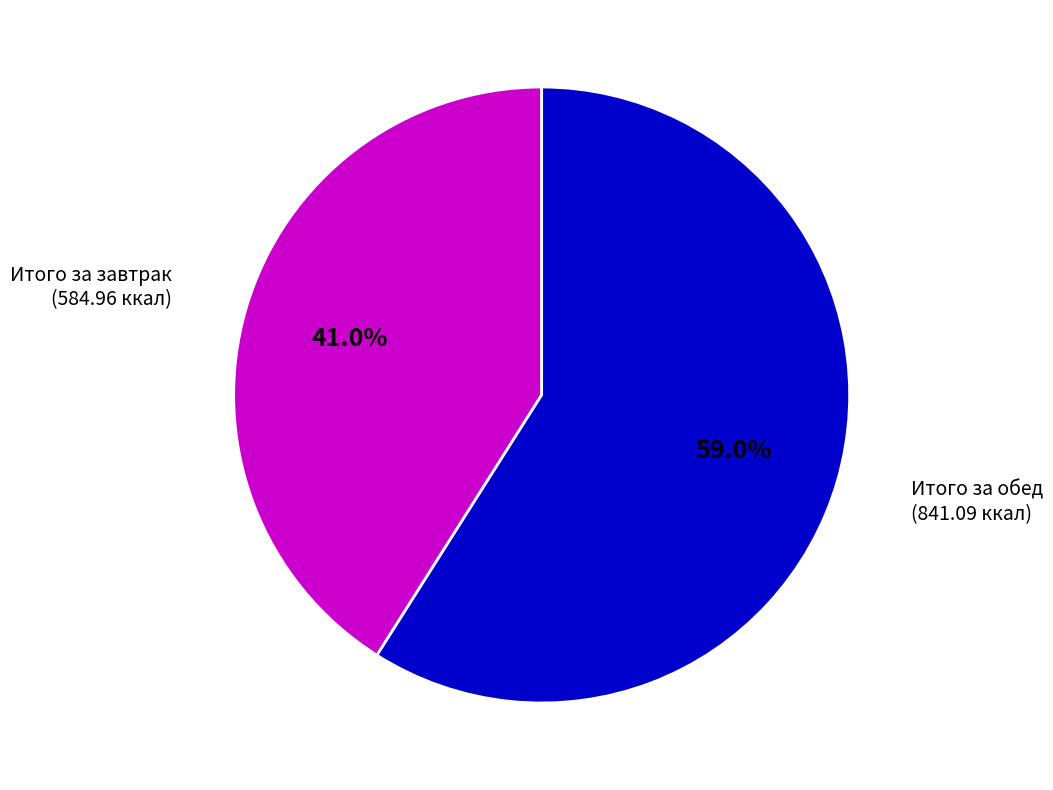

Is there any slice that represents more than half of the pie?

Yes